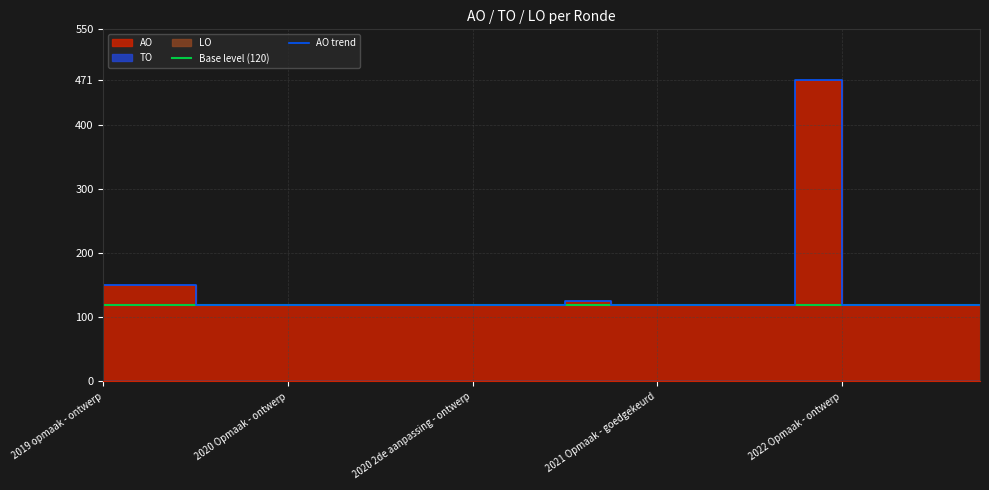

Rank the series by their maximum value, from lowest to highest.

TO, LO, AO